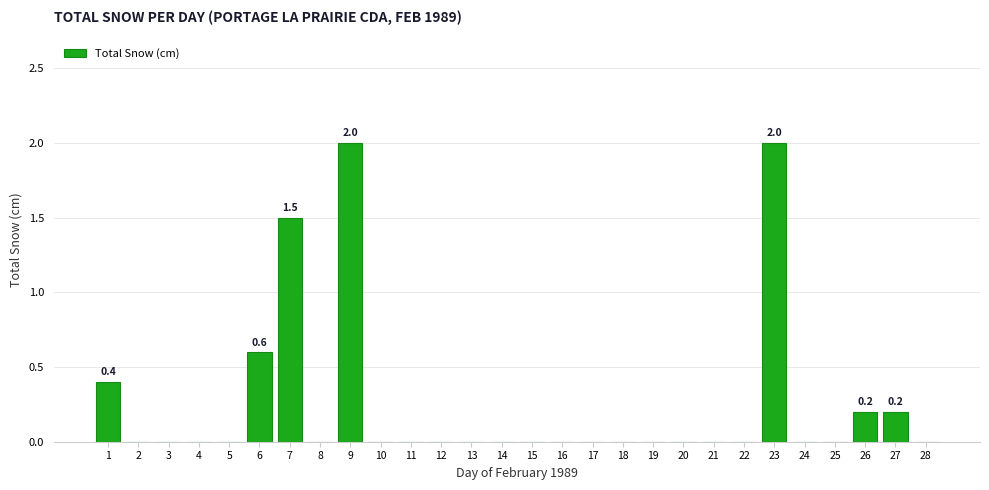

Count the values in the range 0 to 1.

25